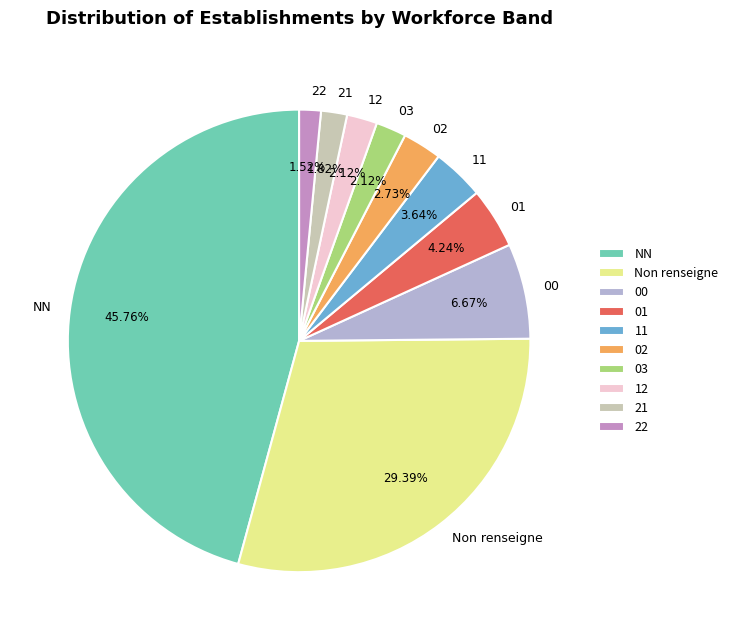

Does 01 account for over 50% of the chart?

No